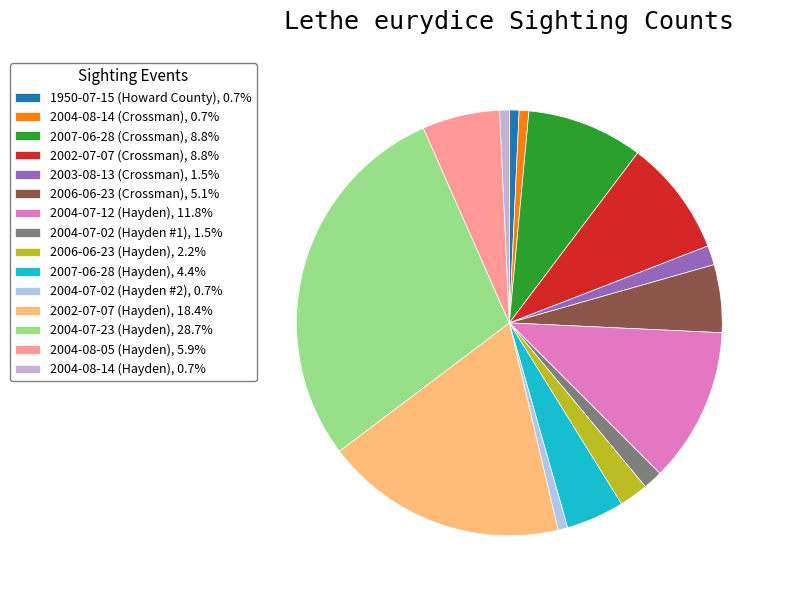

To the nearest percent, what portion does 2006-06-23 (Hayden) represent?

2%